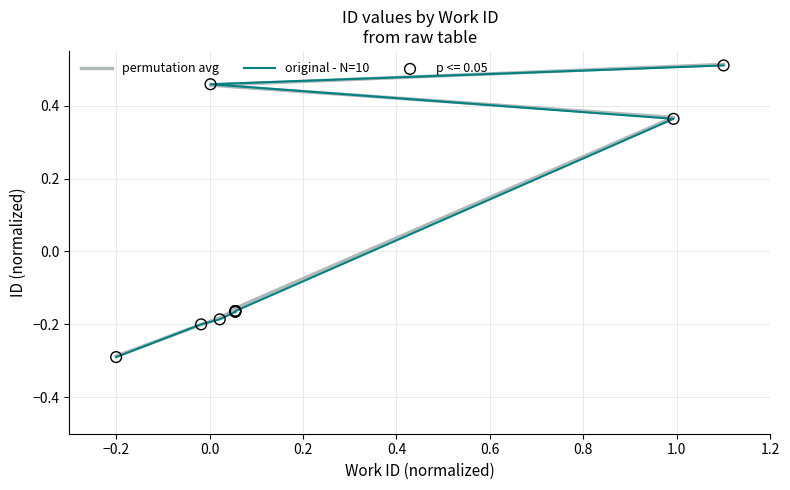

Which series reaches the maximum Y coordinate?

permutation avg